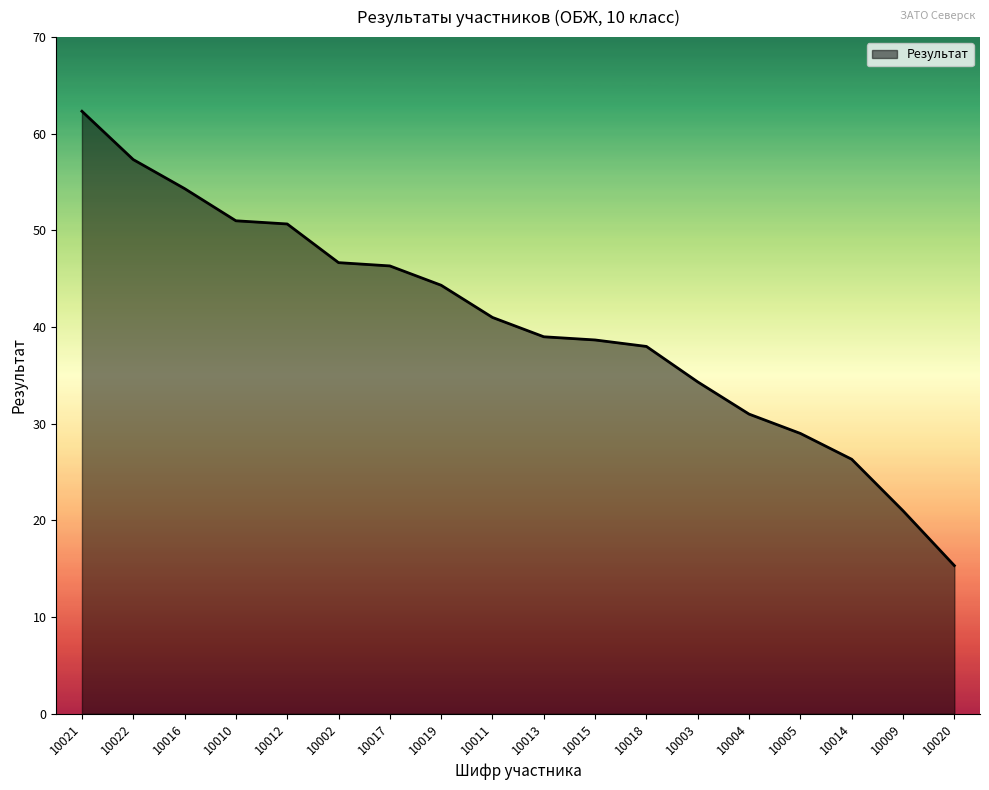

Reading left to right, transcribe all the data shown in this chart.

62.3	57.3	54.3	51.0	50.7	46.7	46.3	44.3	41.0	39.0	38.7	38.0	34.3	31.0	29.0	26.3	21.0	15.3